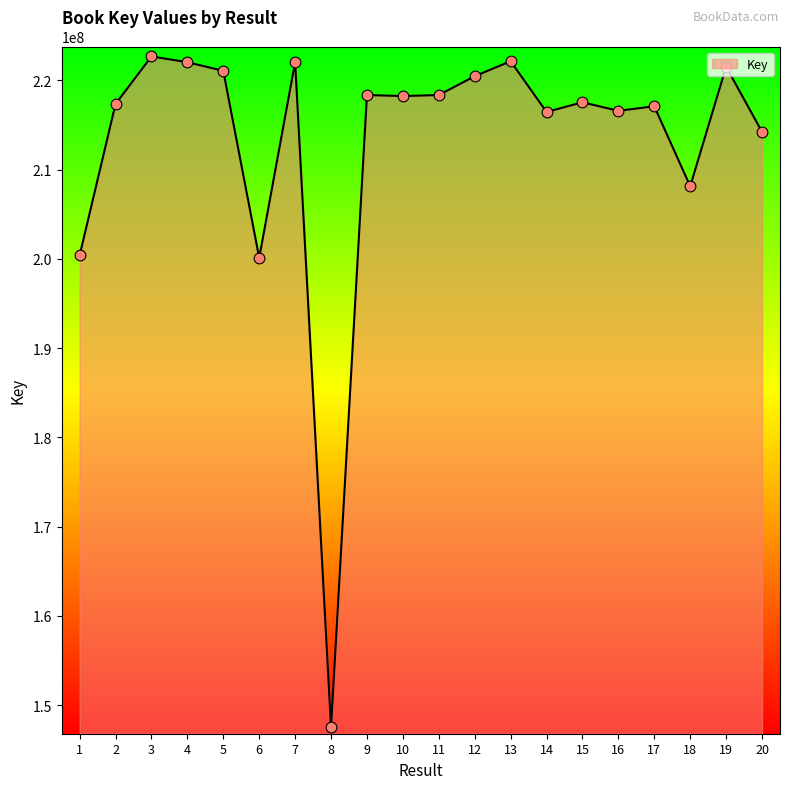

Approximately how many times larger is the value at 13 compared to 17?

1.0